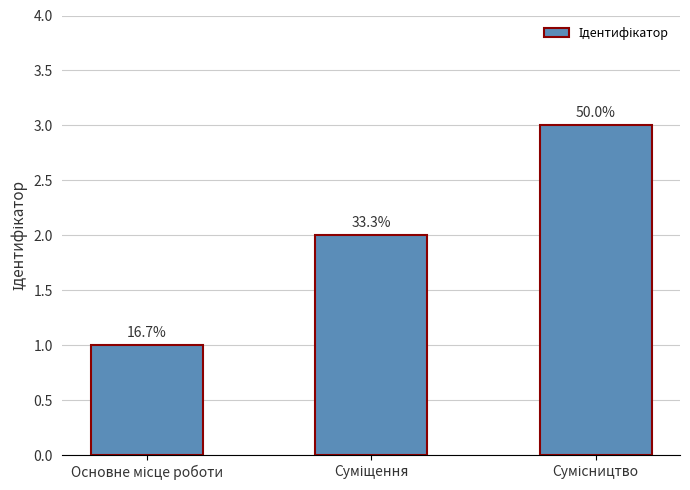

How many bars are there in total?

3